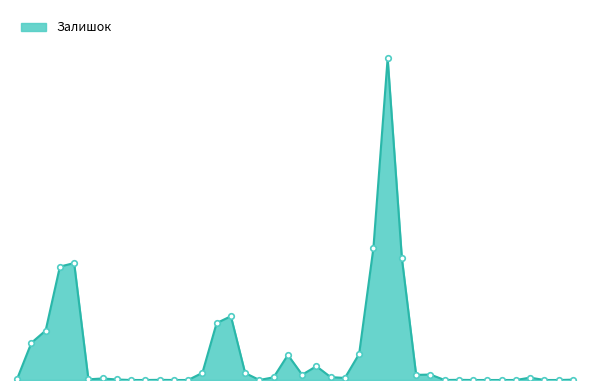

Does the chart have visible grid lines?

No